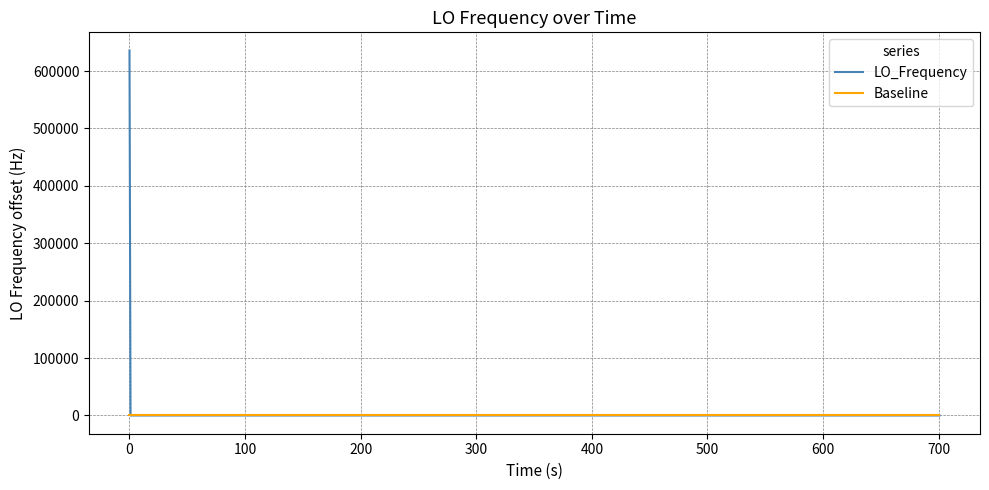

What is the maximum value for LO_Frequency?

635702.0